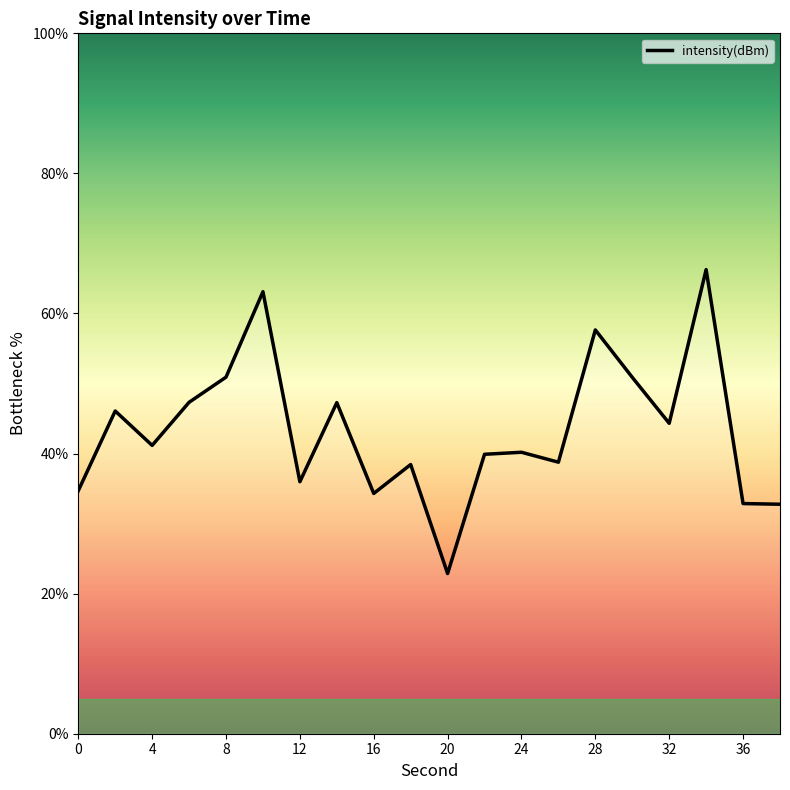

What is the difference between the maximum and minimum values?

43.4